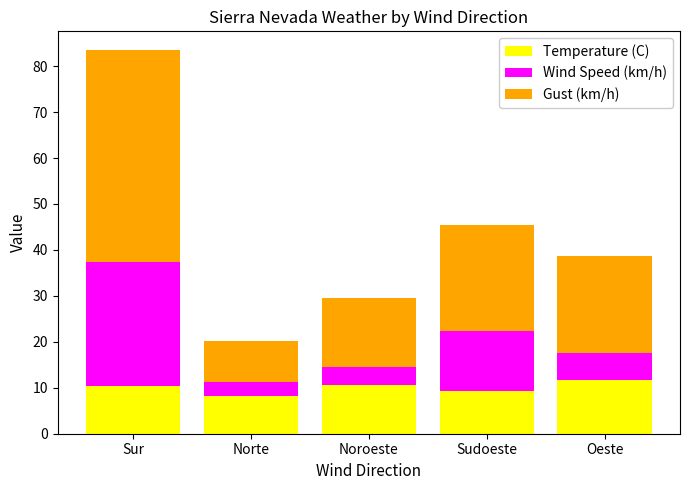

What is the value of the Temperature (C) bar at the 5th from the left?

11.6